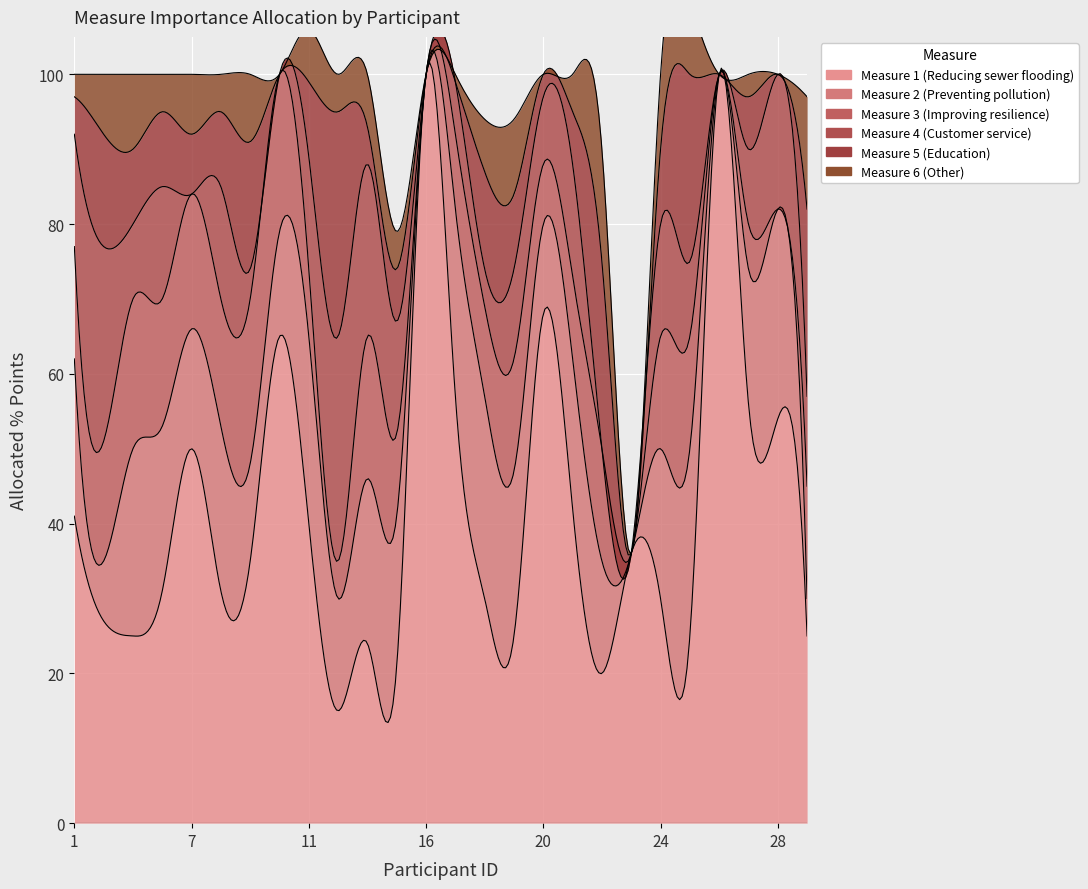

Which series has the largest total across all categories?

Measure 1 (Reducing sewer flooding)